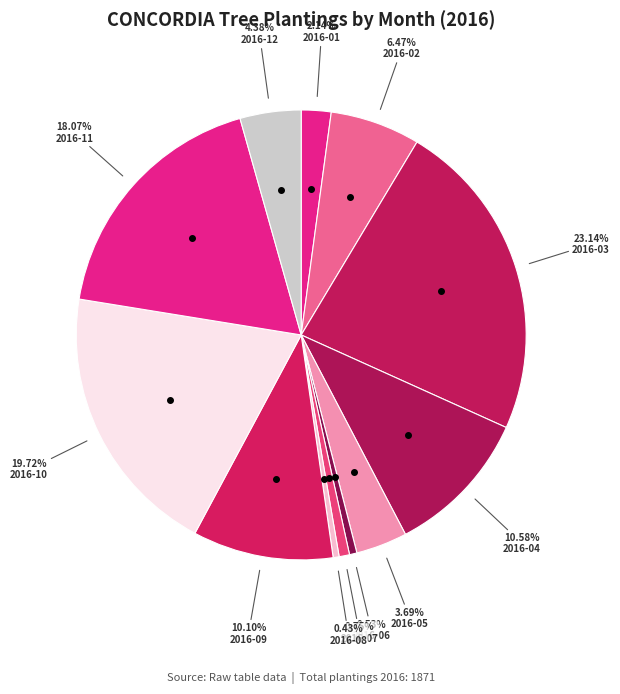

Does 2016-03 represent more than half of the total?

No